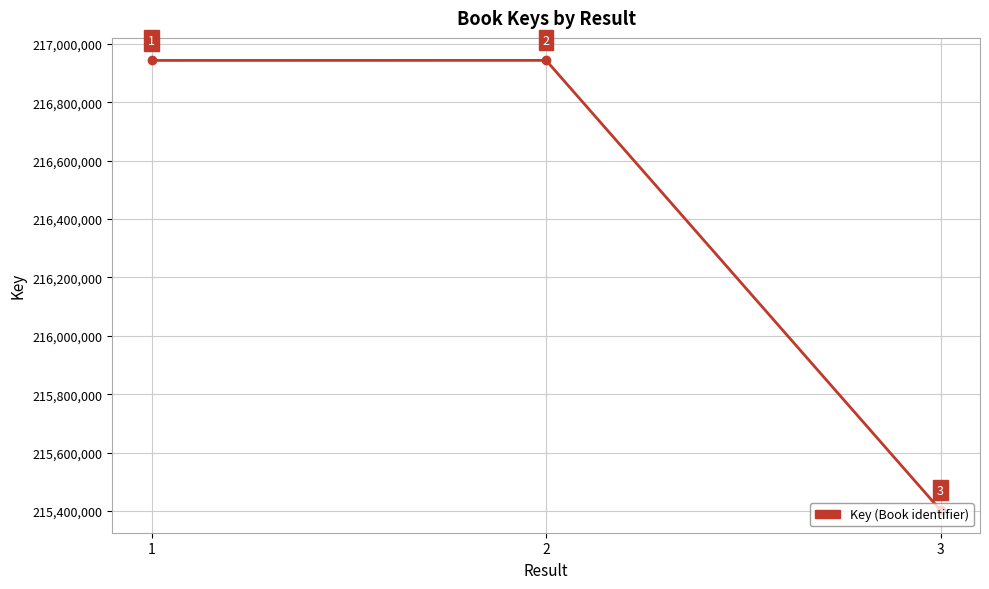

Between 2 and 3, which is larger?

2